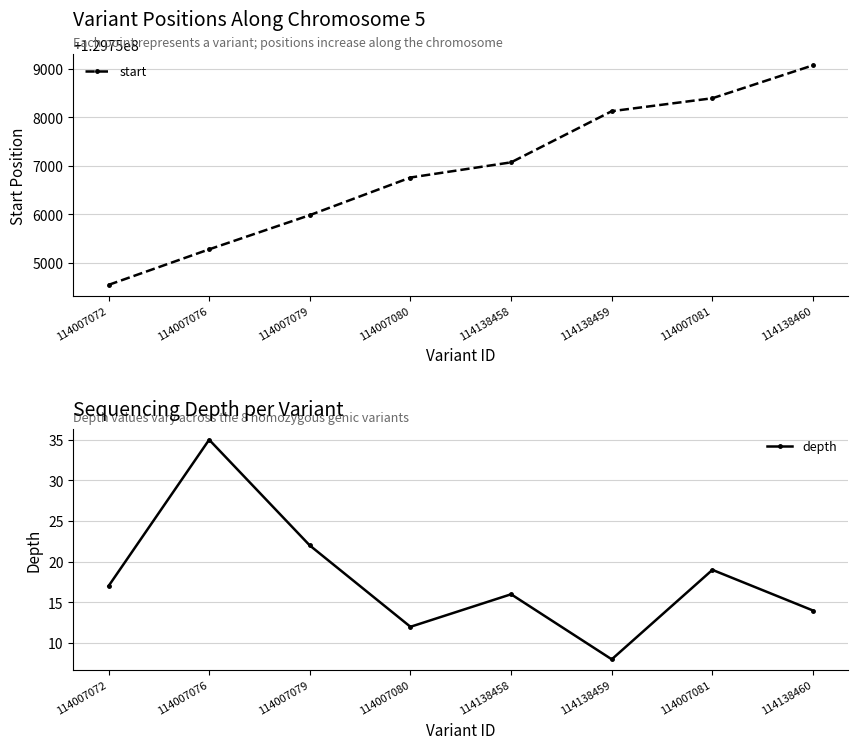

What are all the series names shown in the legend?

start, depth